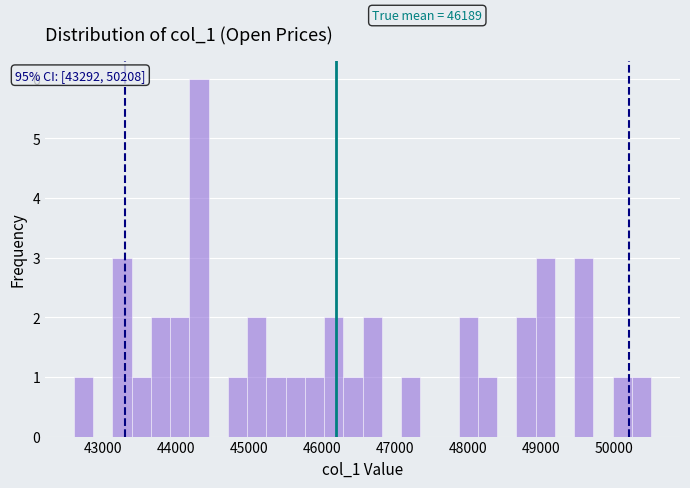

Around what value on the x-axis is the tallest bar? Give the approximate position of its centre, as read against the axis.

44300